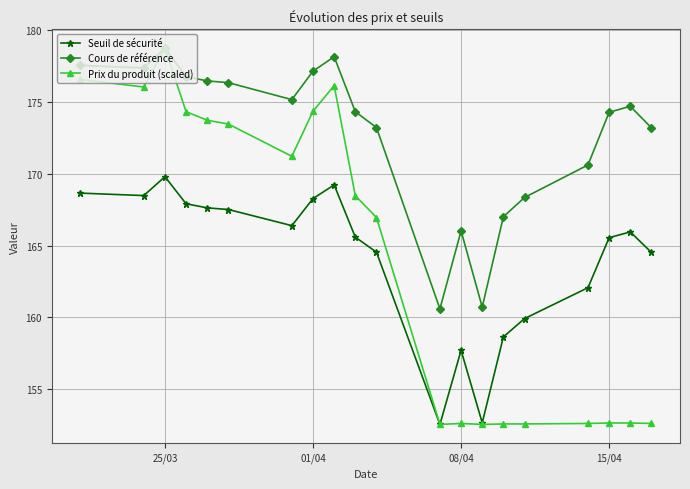

Which series has the widest spread of values?

Prix du produit (scaled)